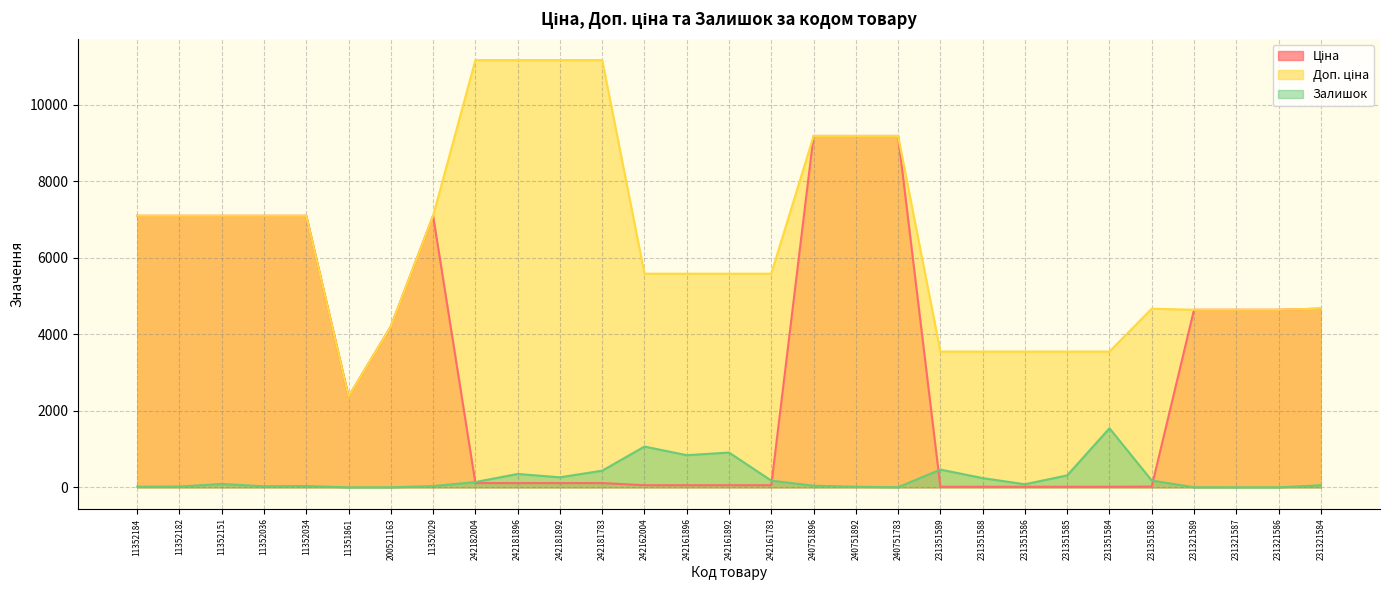

List the series in order of their overall mean, lowest first.

Залишок, Ціна, Доп. ціна